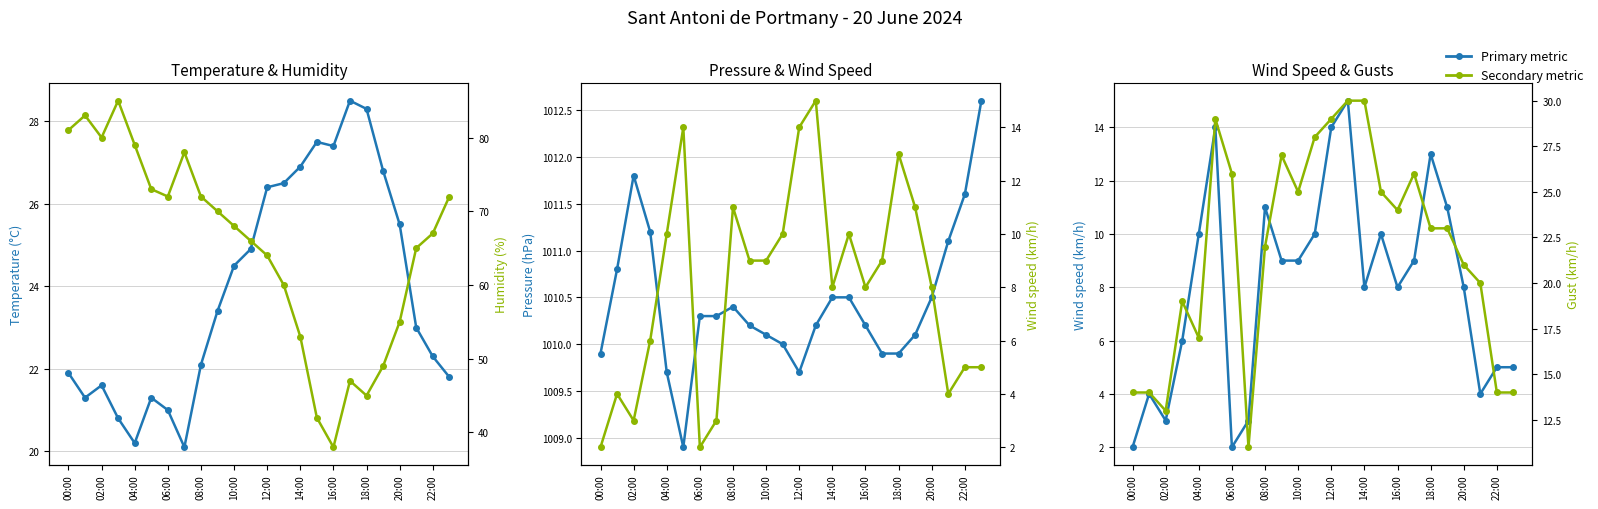

What is the value of the Wind speed (km/h) point at the 2nd from the left?

4.0